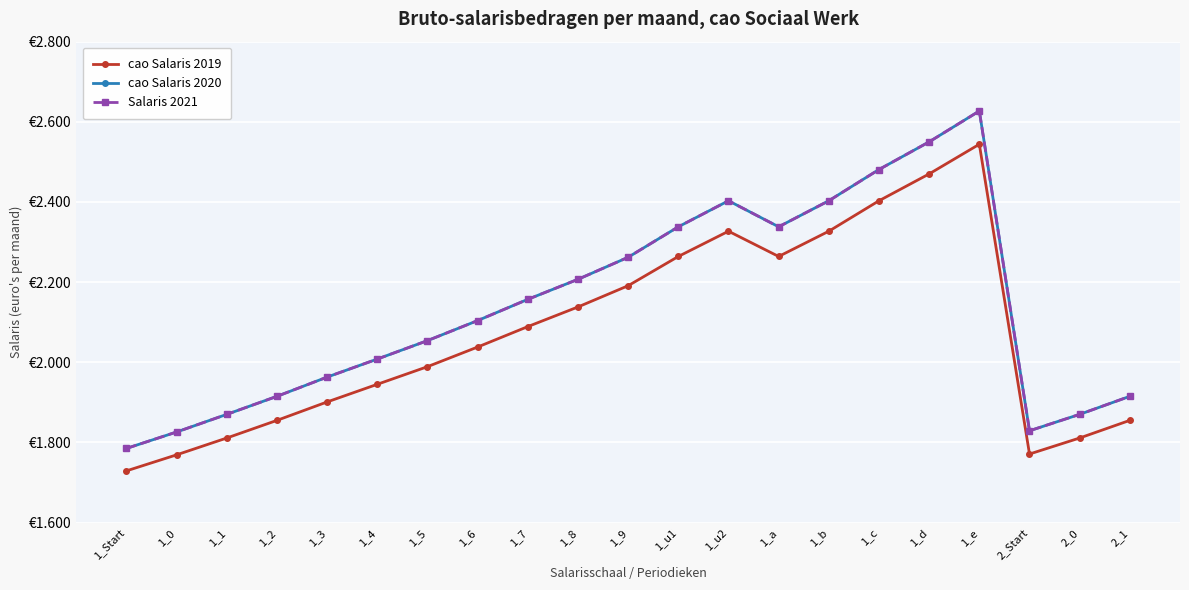

What is the difference between the highest and lowest values at 2_1?

60